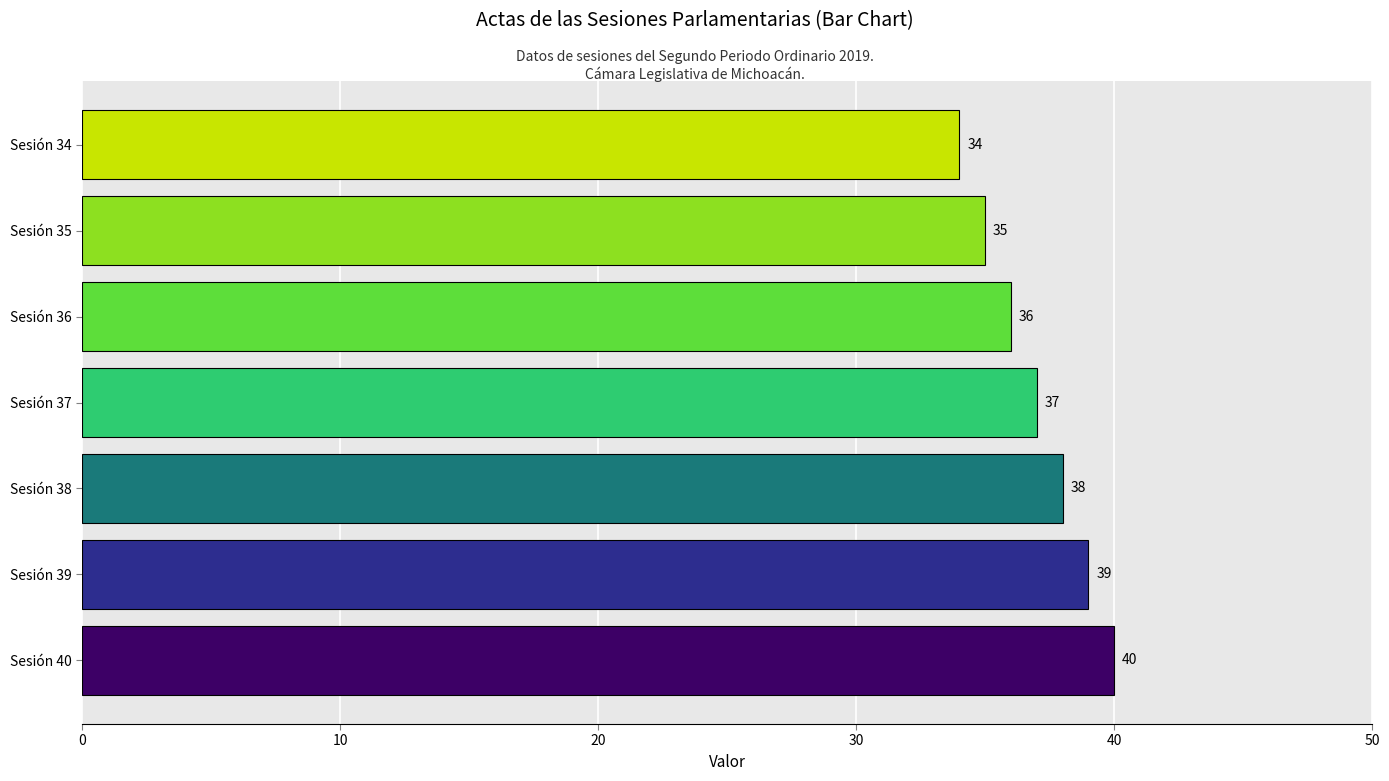

How many bars are there in total?

7